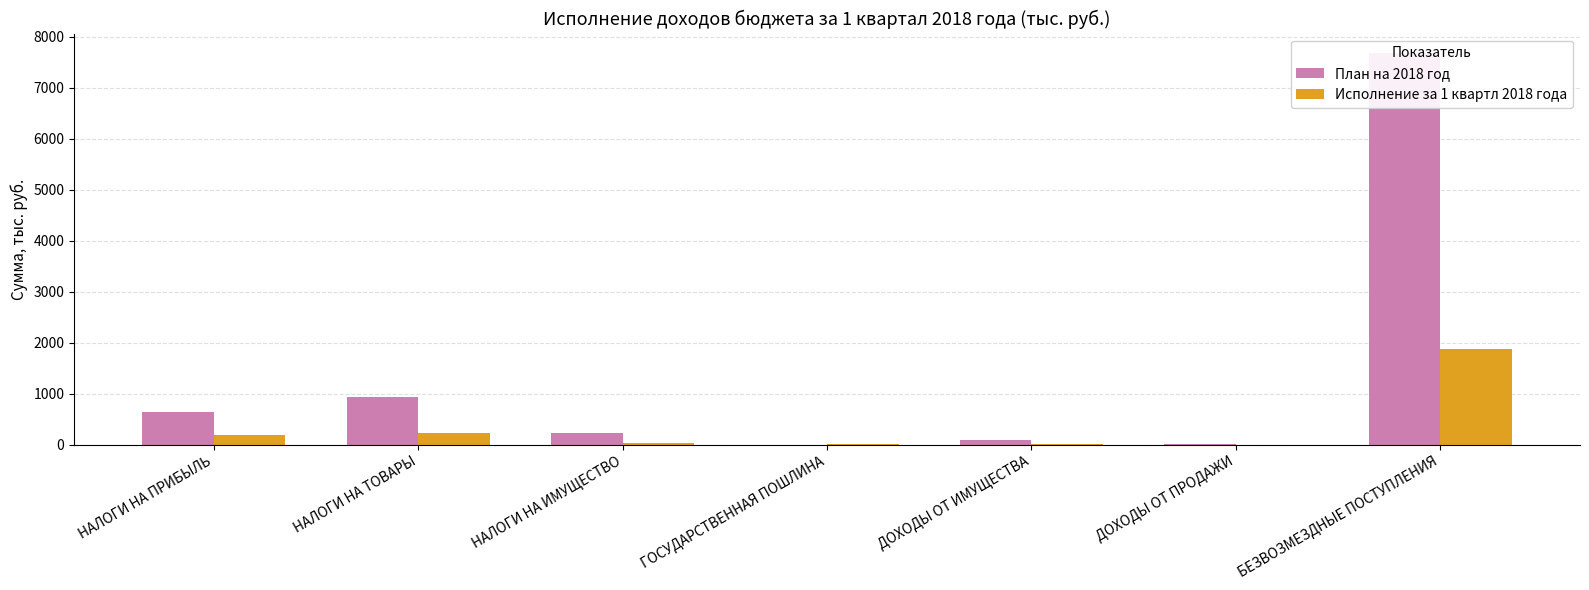

Is it true that План на 2018 год equals 88.0 at ДОХОДЫ ОТ ИМУЩЕСТВА?

True